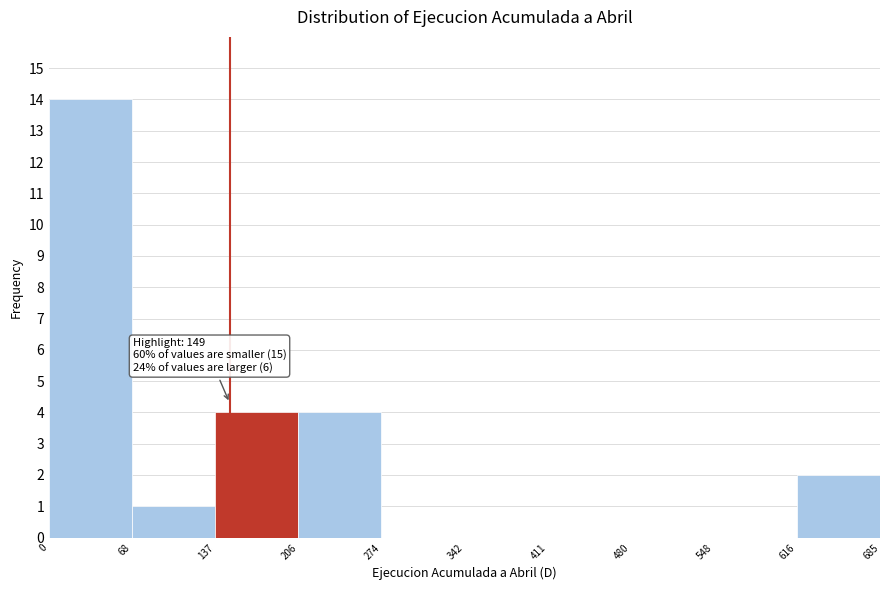

Over which range of the x-axis is the bar tallest?

0 to 68